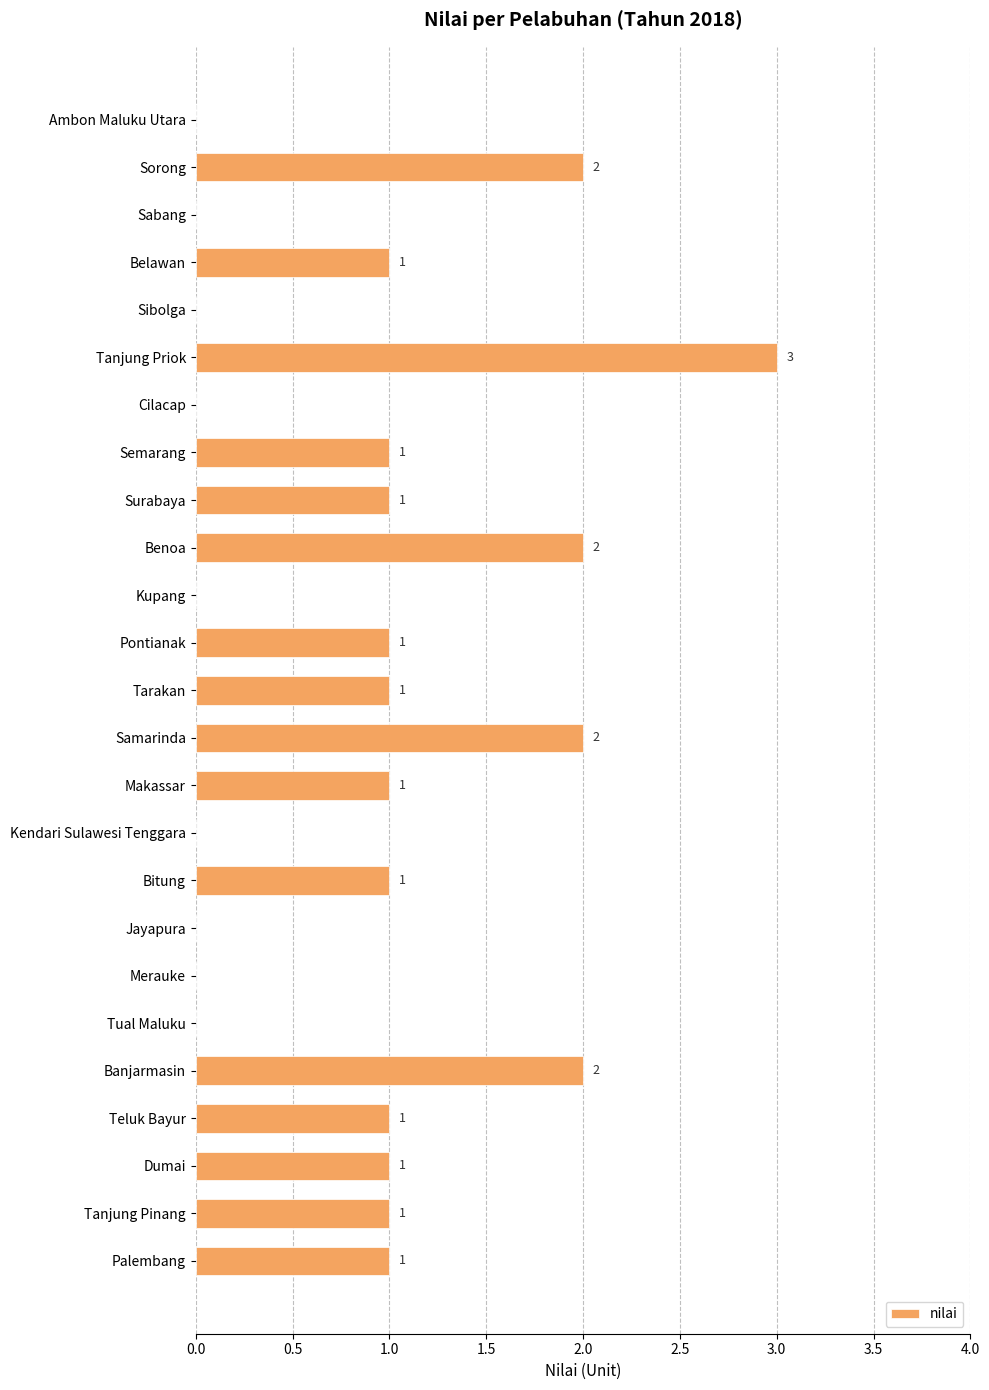

How many values are between 0 and 1?

20